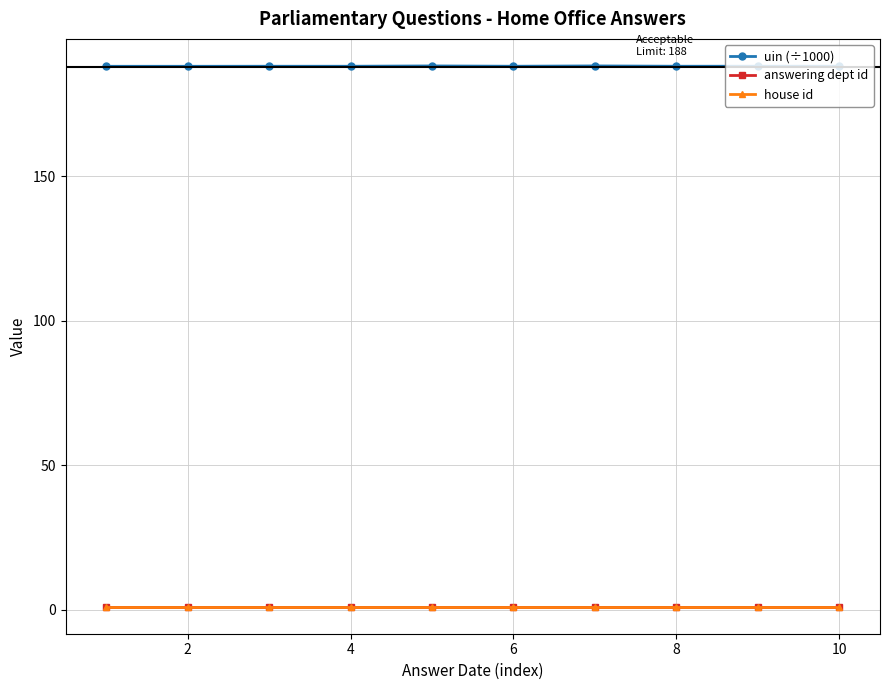

At how many categories does at least one series exceed 140?

10